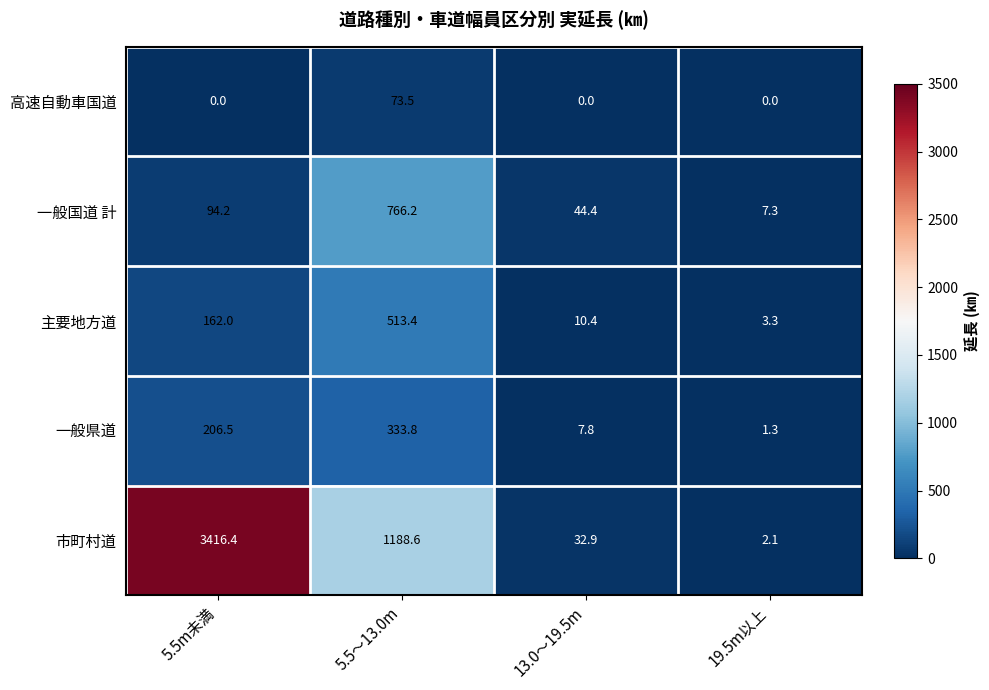

Count the number of data series in this chart.

5